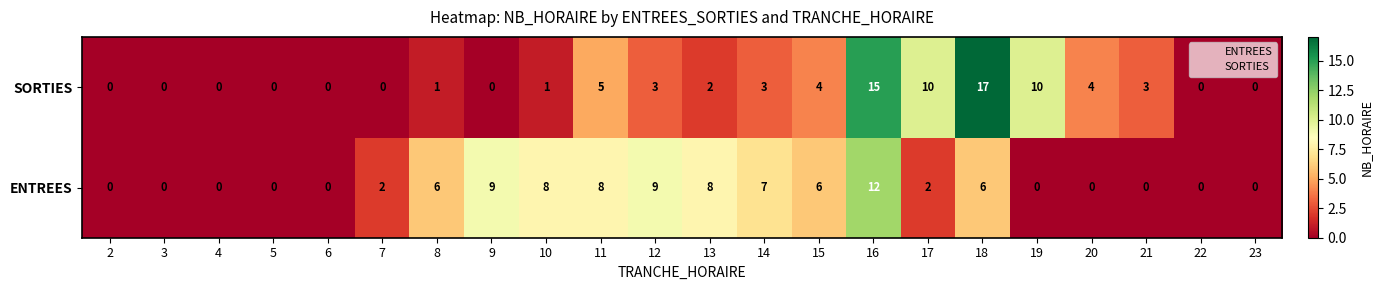

What is the approximate value of ENTREES at 11, to the nearest 10?

10